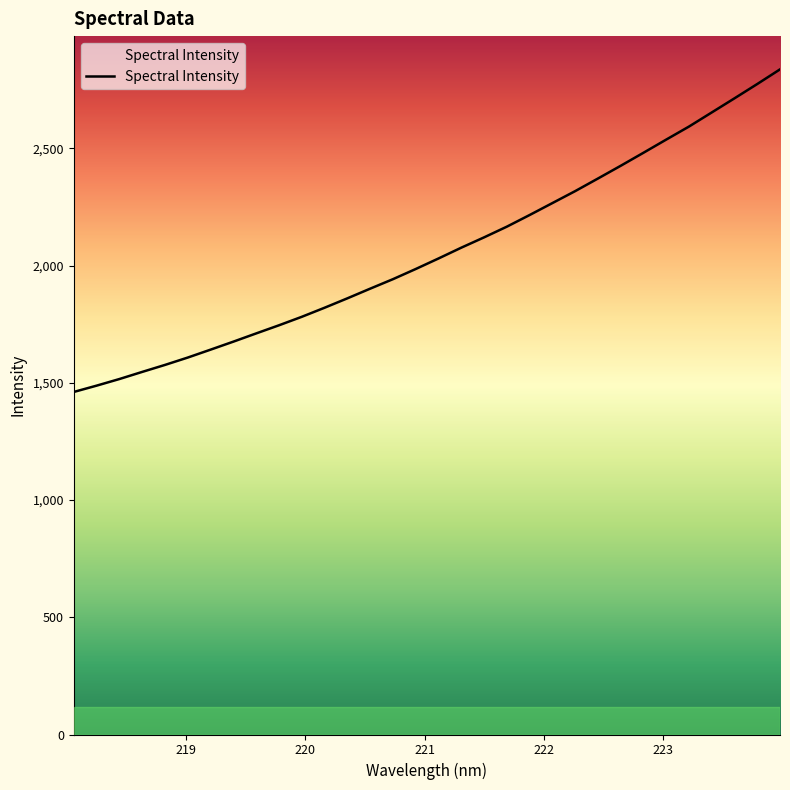

What is the greatest value displayed?

2836.8